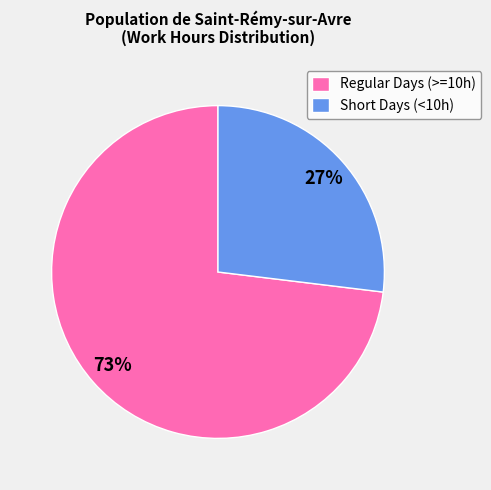

Is there a majority slice in this chart?

Yes